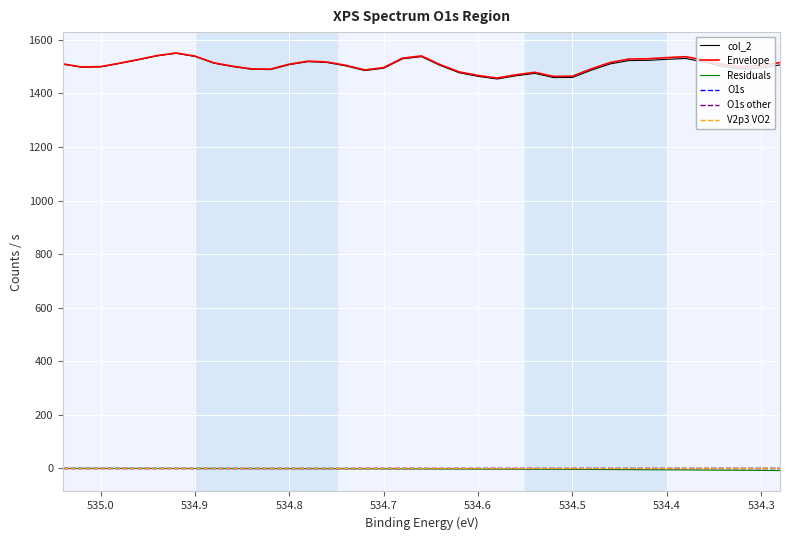

How many categories are shown in the chart?

39